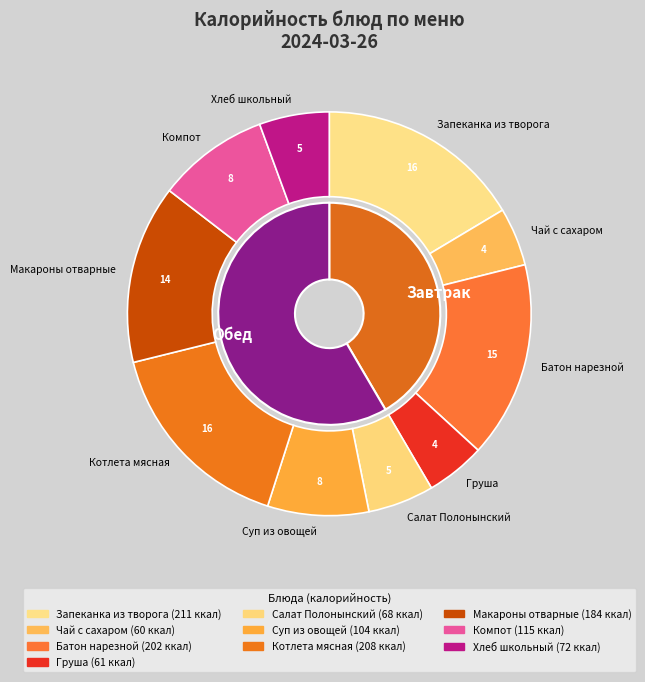

What is the total percentage of Запеканка из творога and Котлета мясная?

32.6%